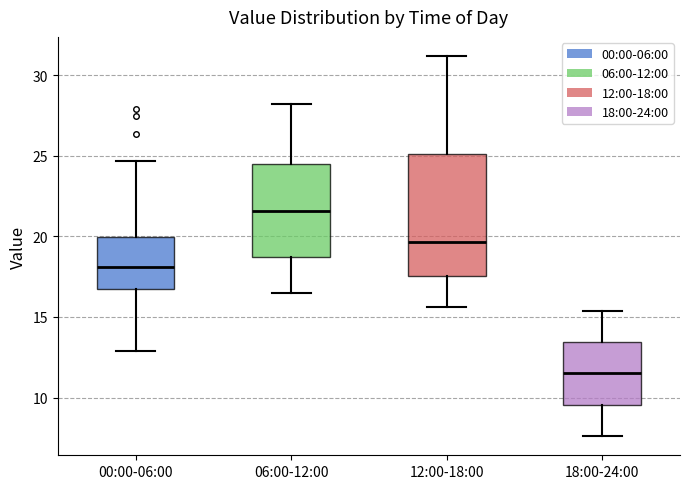

Comparing the boxes themselves (not the whiskers), which one is the tallest?

12:00-18:00